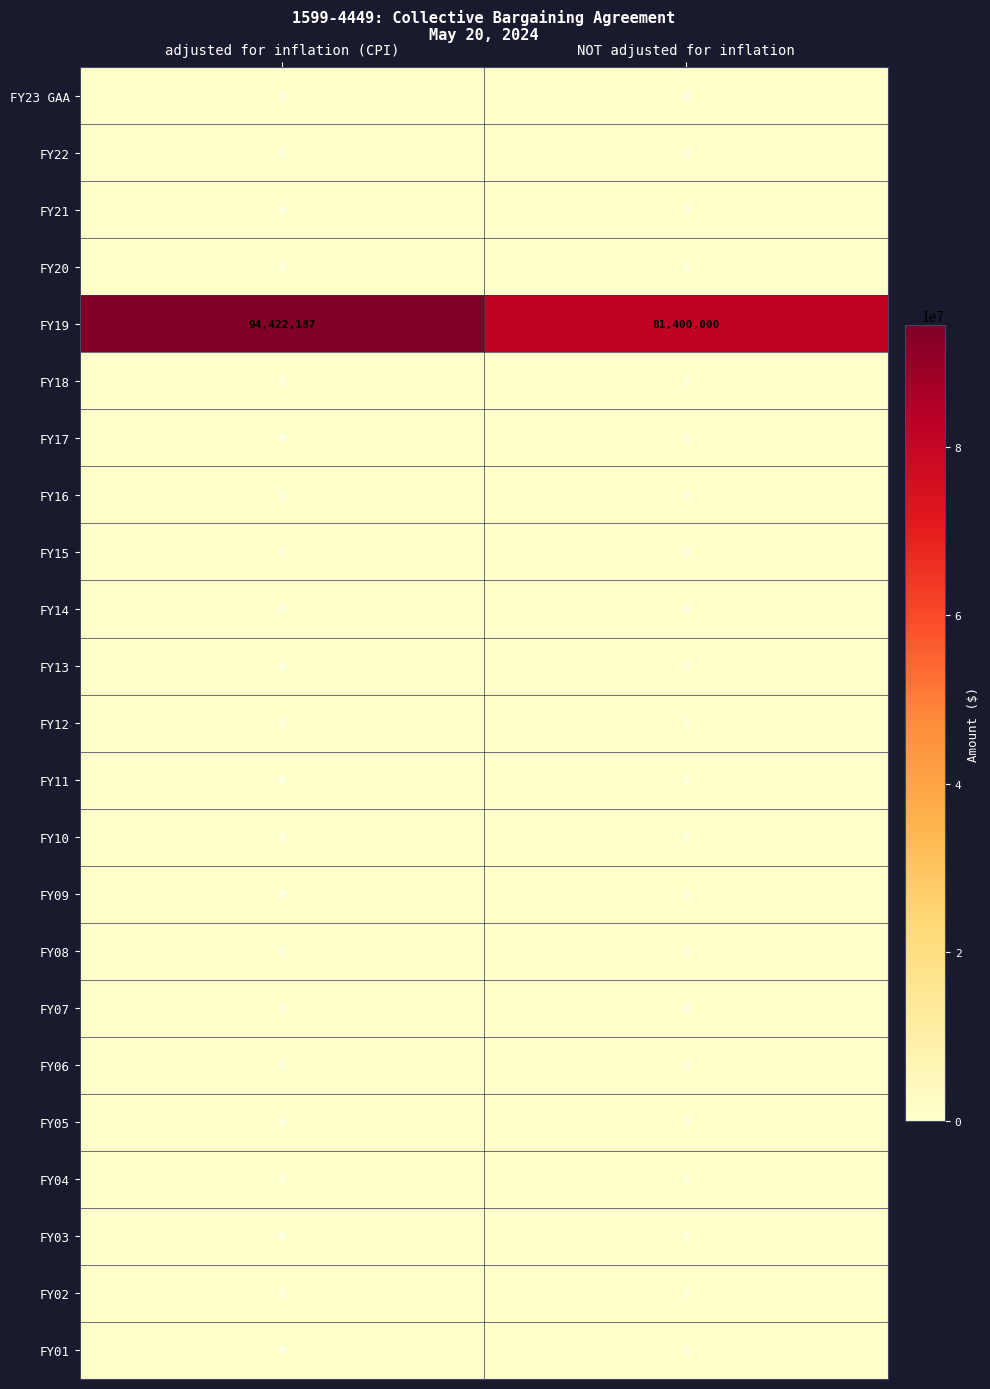

Which series has the largest total across all categories?

FY19